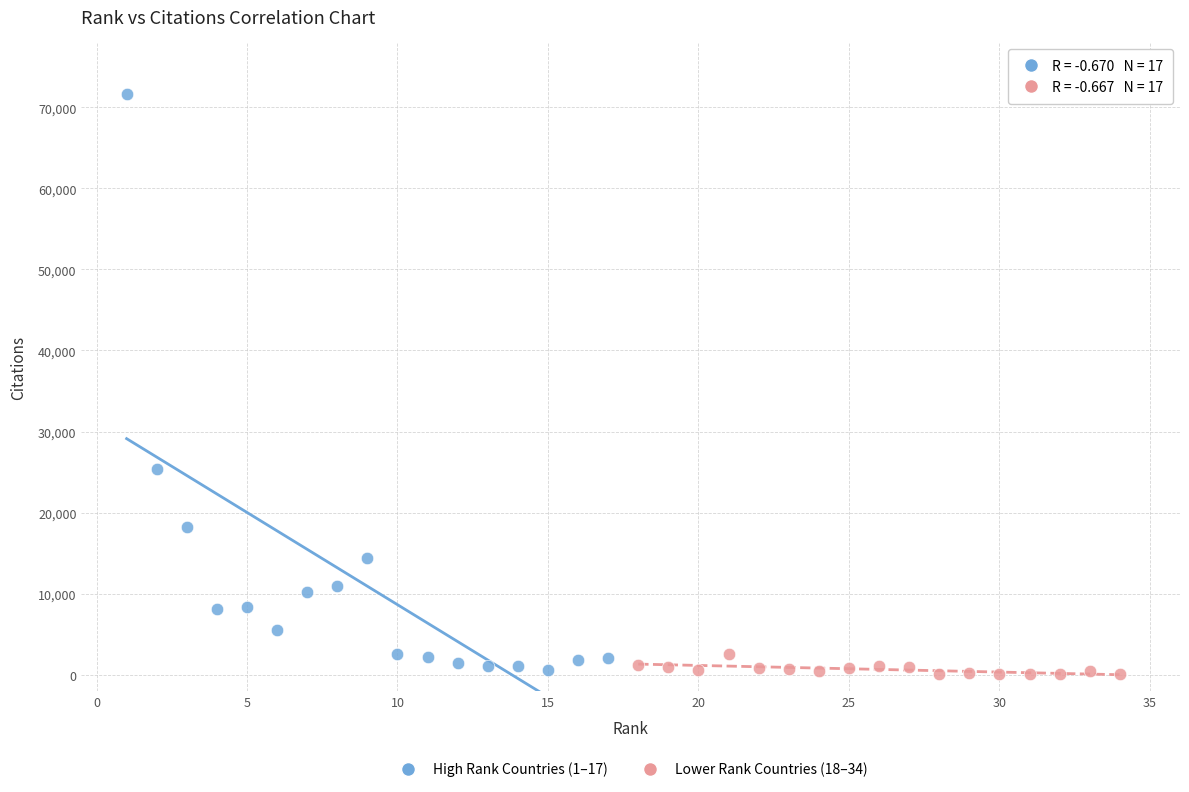

Which series contains the highest Y value?

High Rank Countries (1–17)